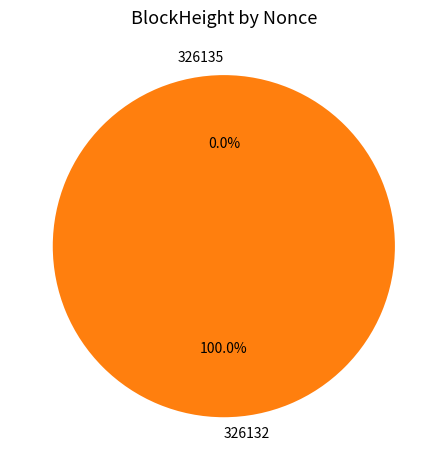

The 326132 slice represents 100% of the pie. True or false?

True